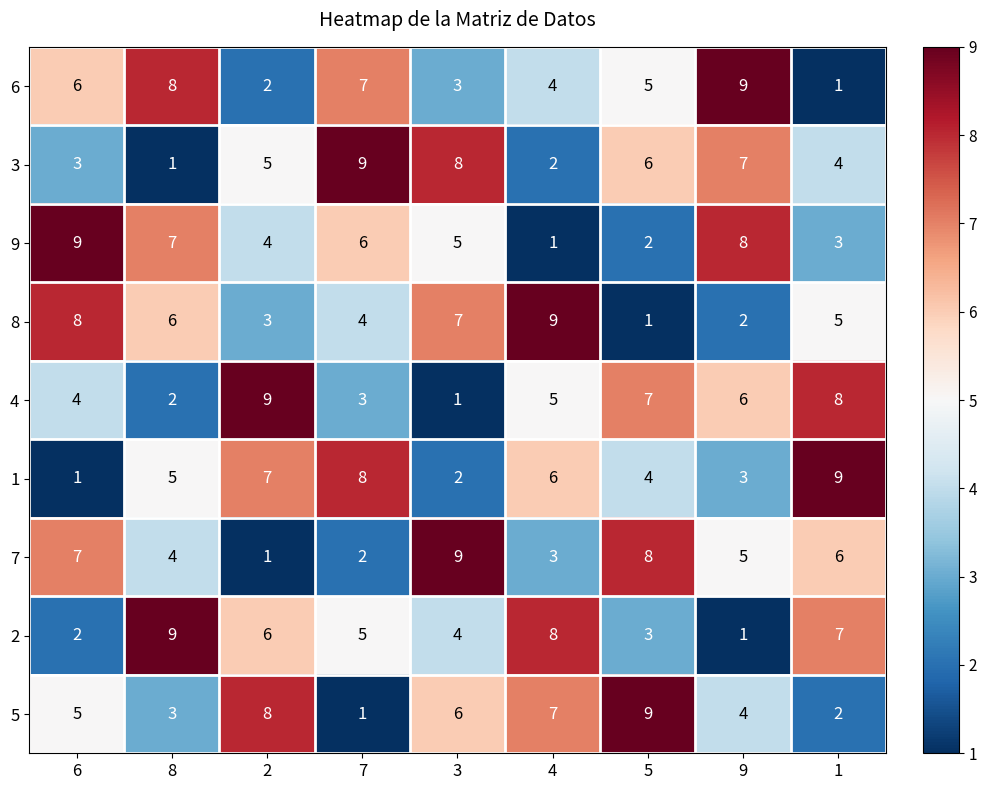

Which series changed the most between 9 and 1?

6